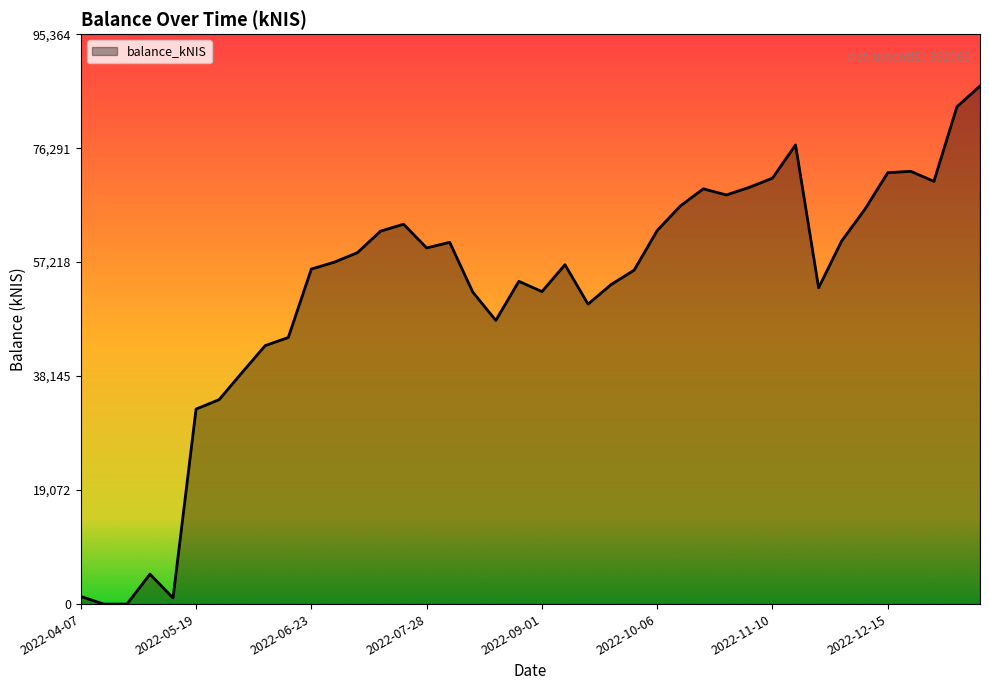

What is the greatest value displayed?

86694.8